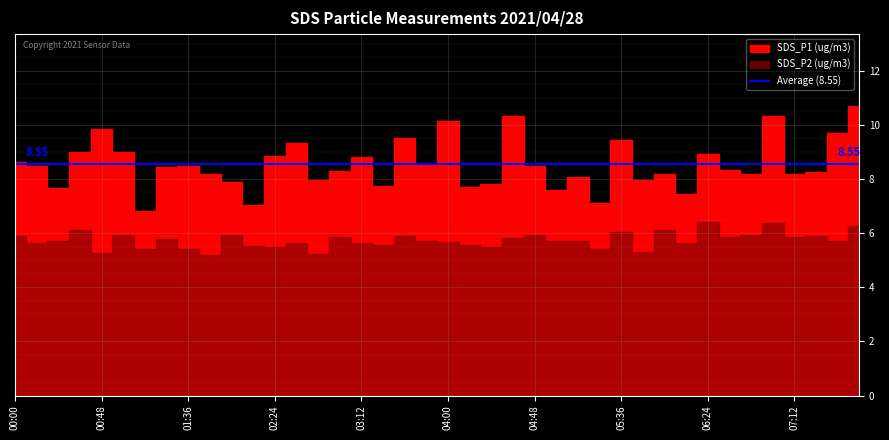

How many data points does each series have?

40